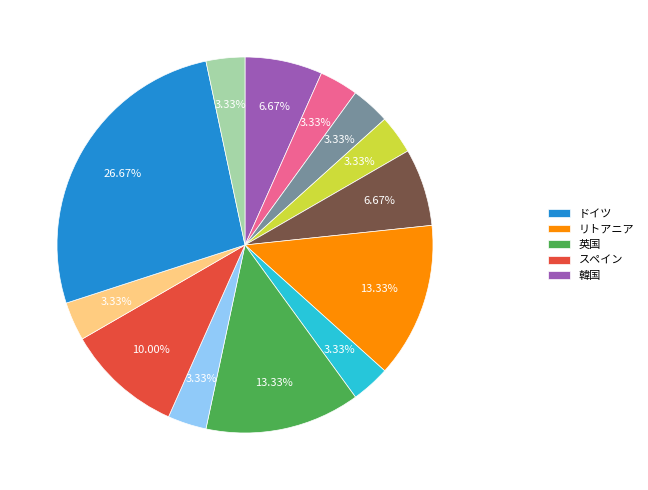

Is there a majority slice in this chart?

No